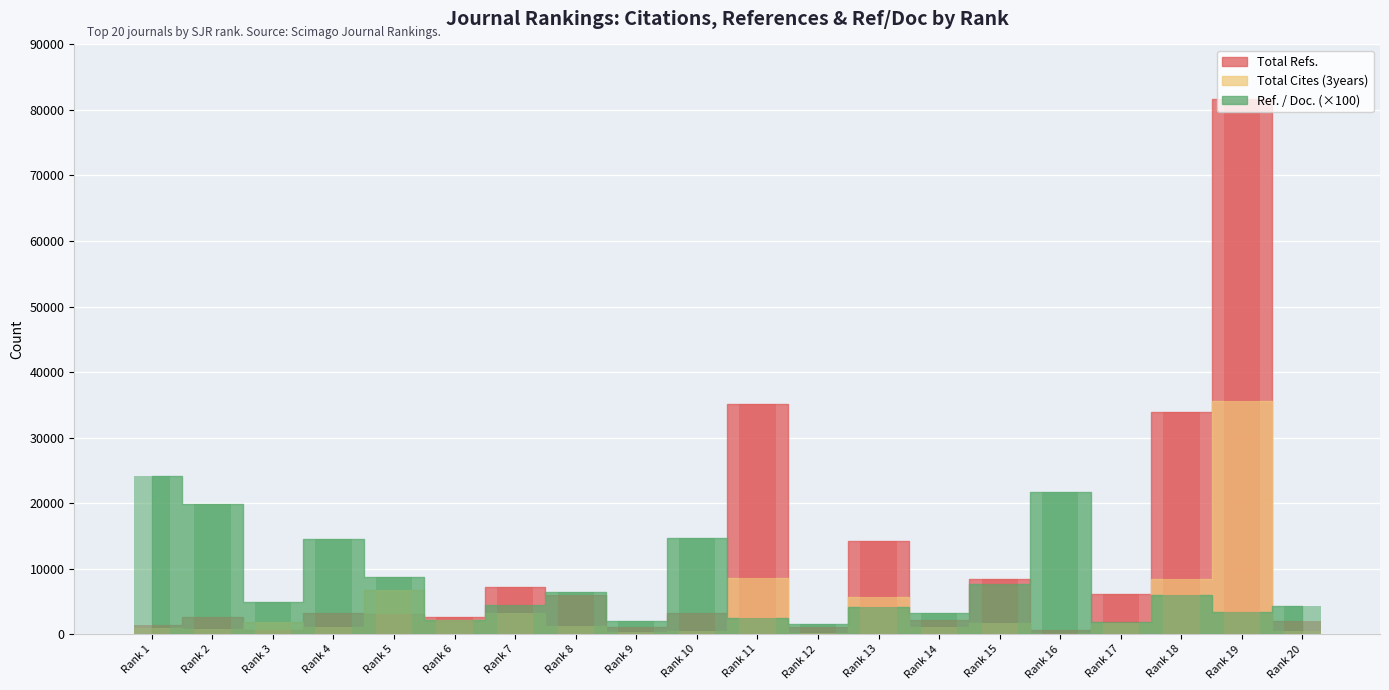

The value of Ref. / Doc. at Rank 6 is 2100. True or false?

True